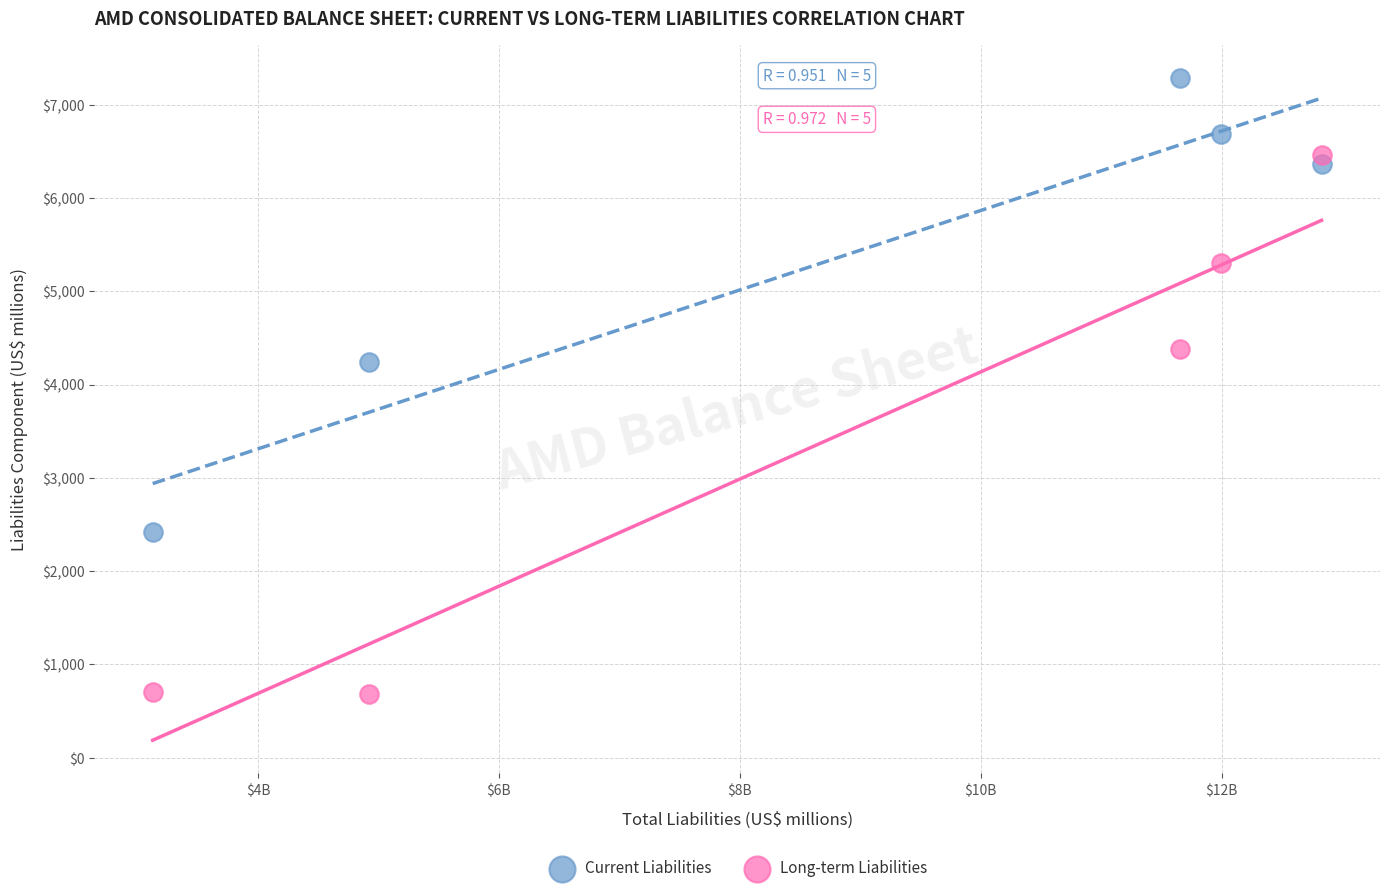

Which series has the largest Y range (max minus min)?

Long-term Liabilities